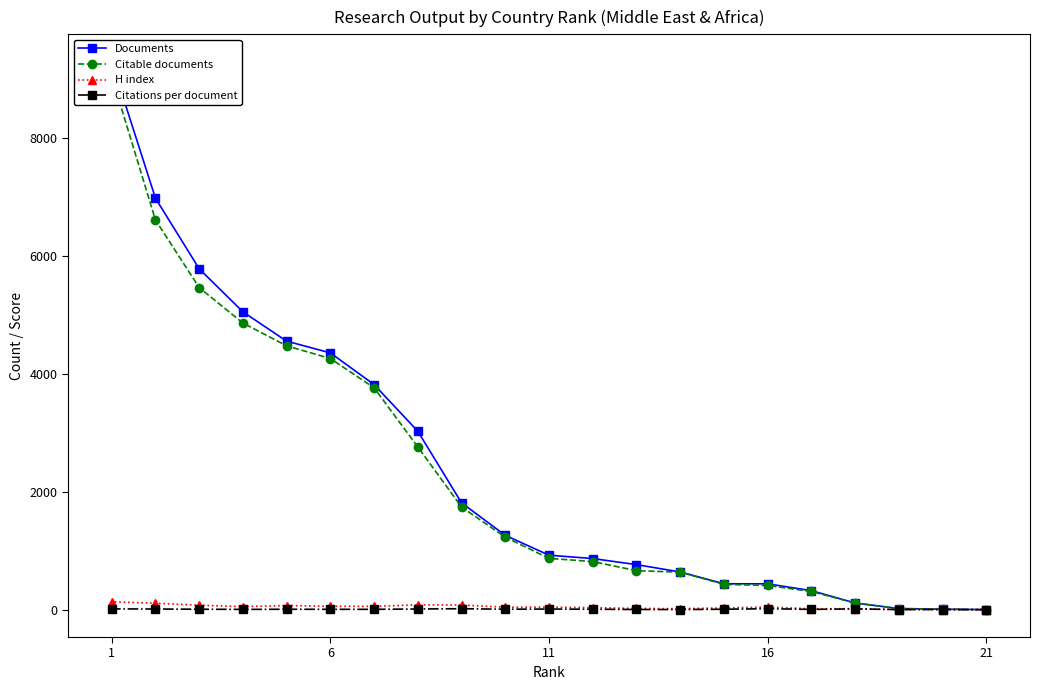

What is the difference between the second highest and second lowest values in the H index series?

108.0